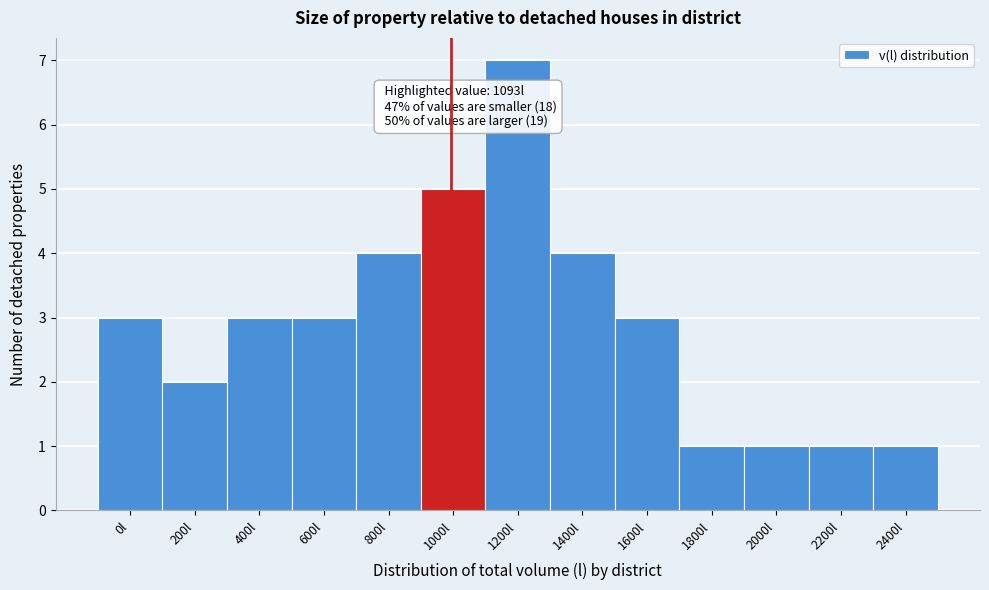

Reading right to left, list all the values displayed in this chart.

2400l=1	2200l=1	2000l=1	1800l=1	1600l=3	1400l=4	1200l=7	1000l=5	800l=4	600l=3	400l=3	200l=2	0l=3